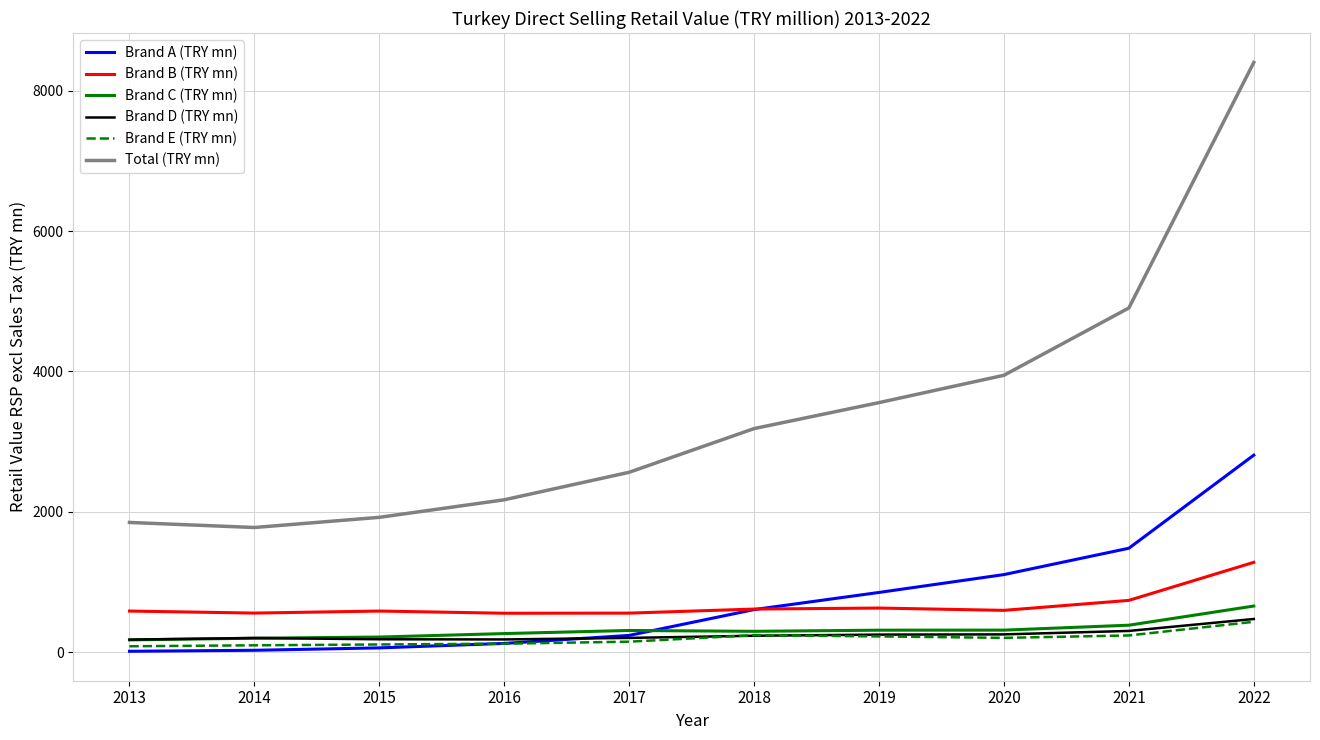

Is the value of Brand E (TRY mn) at 2013 greater than the value of Brand B (TRY mn) at 2020?

No